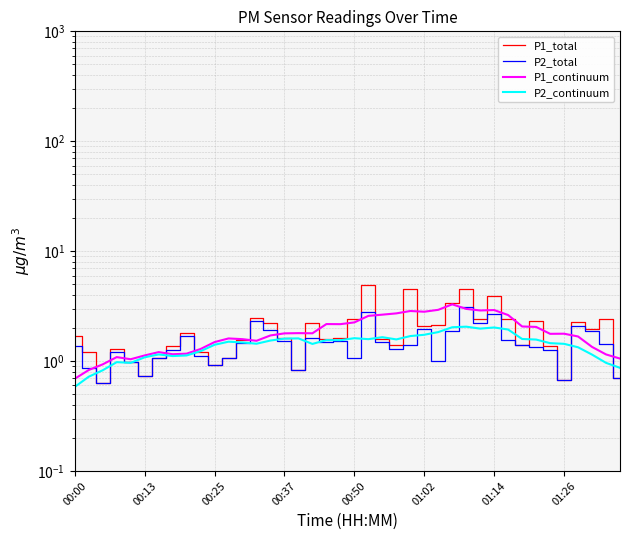

How many lines are shown in the chart?

4